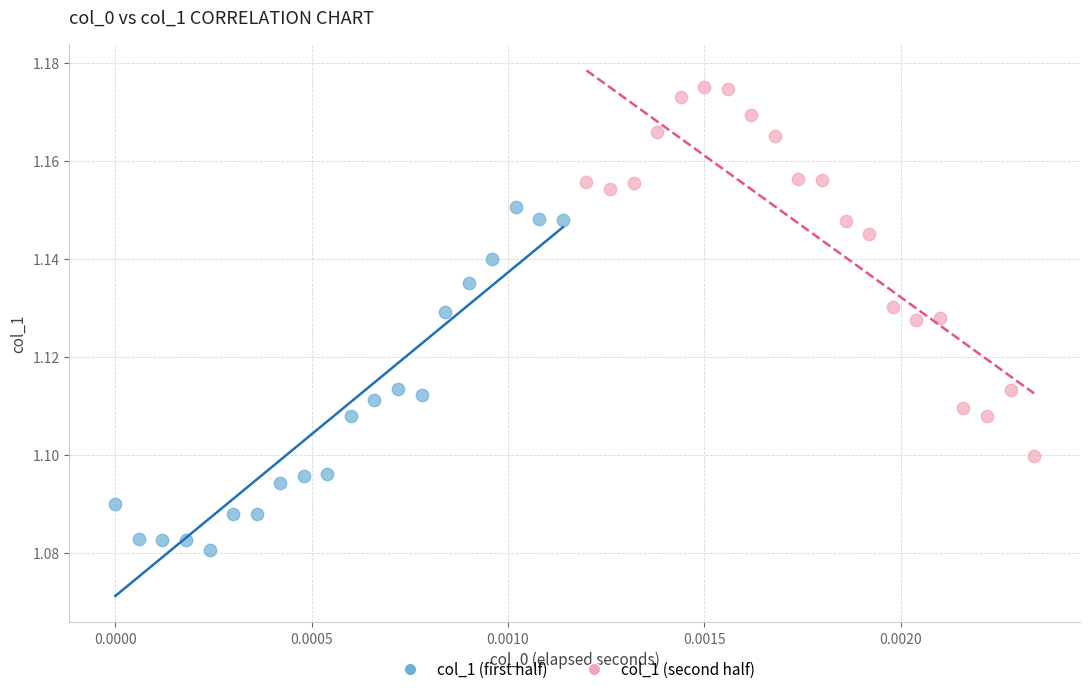

Which series reaches the minimum Y coordinate?

col_1 (first half)